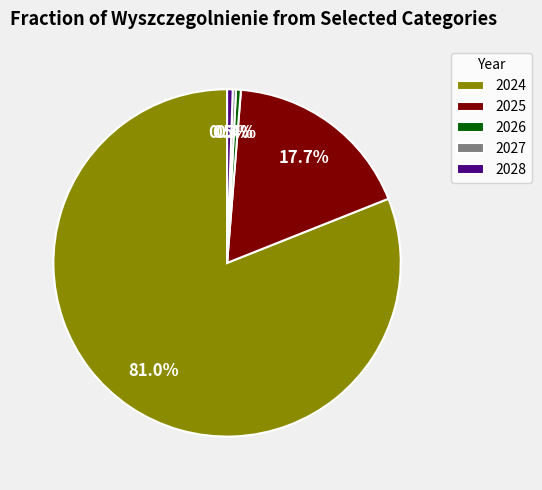

Which has a higher value, 2024 or 2028?

2024